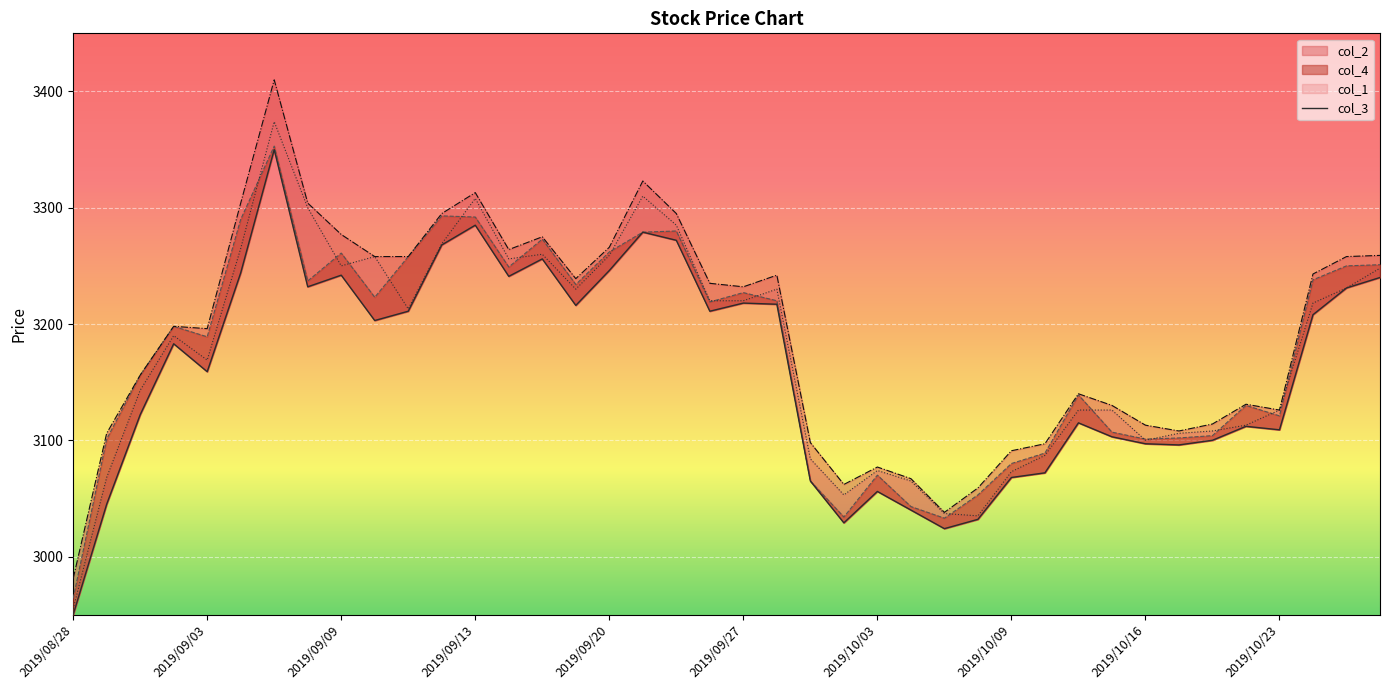

What is the lowest value of the col_4 series?

2964